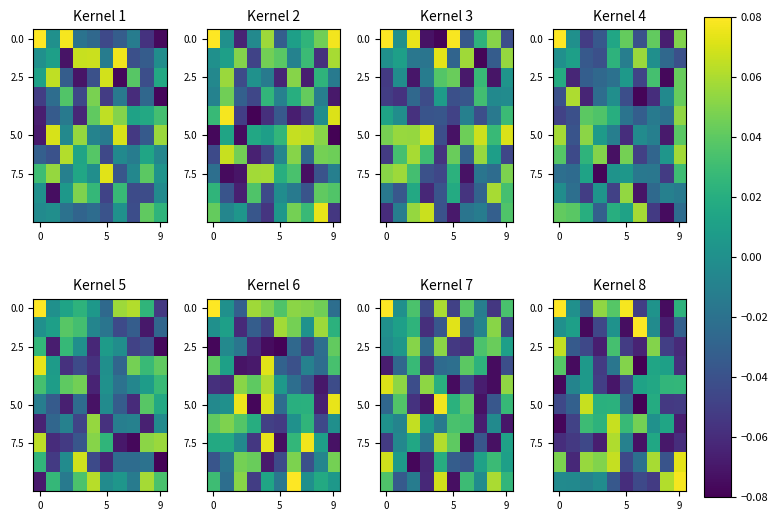

At which category does the chart reach its minimum across all series?

6